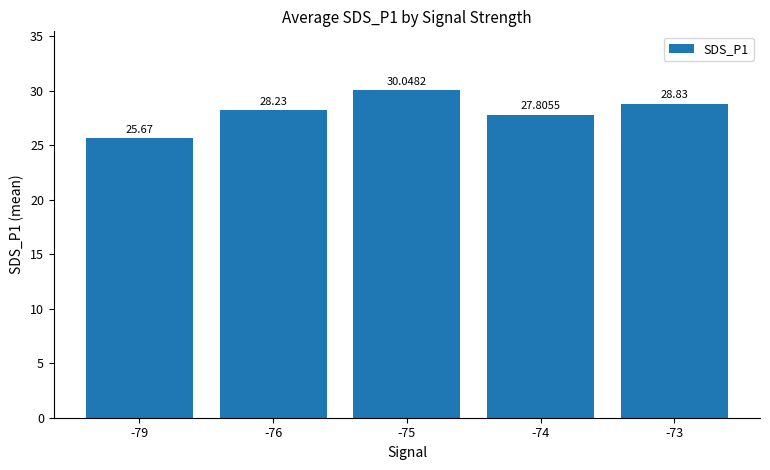

List the labels in order of value, largest first.

-75, -73, -76, -74, -79